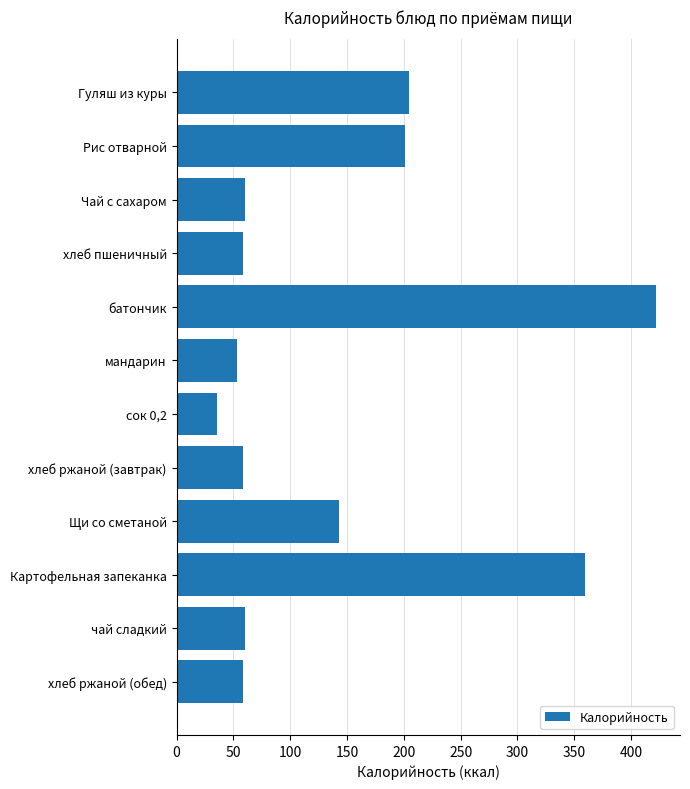

What is the value of the 12th bar from the top?

58.5